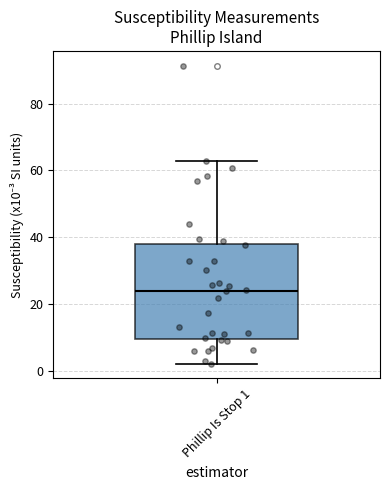

Transcribe this box plot: give where the median line is, the range the box spans, and where the two whiskers end, as read against the y-axis. The values are not printed on the chart, so give them approximately, as read against the axis.

median 24, box 10 to 38, whiskers 2 to 62